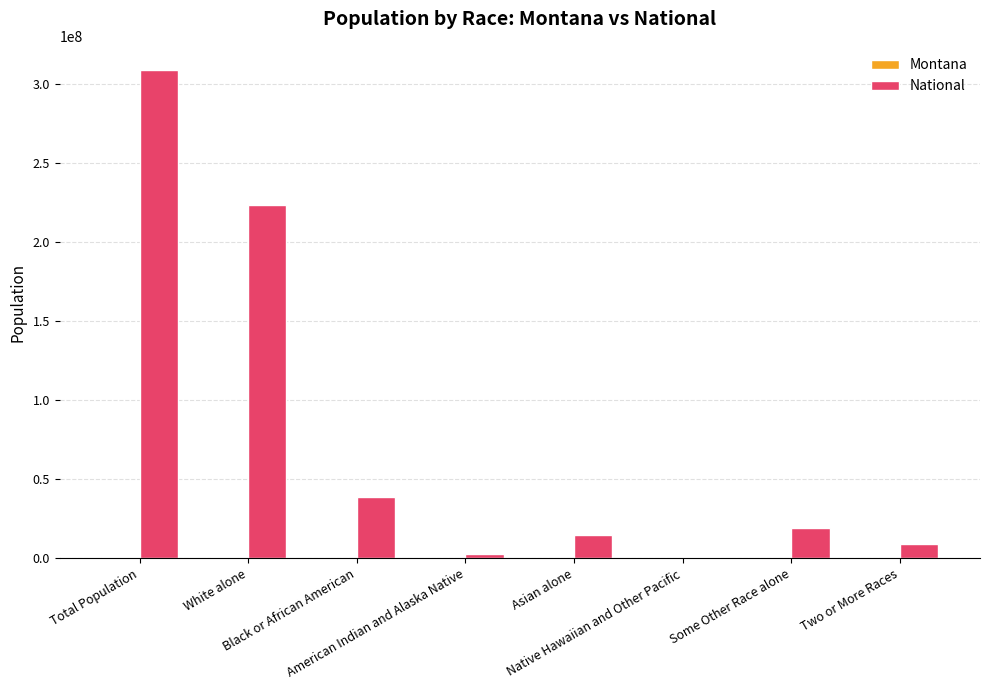

What is the sum of all National values?

617491076